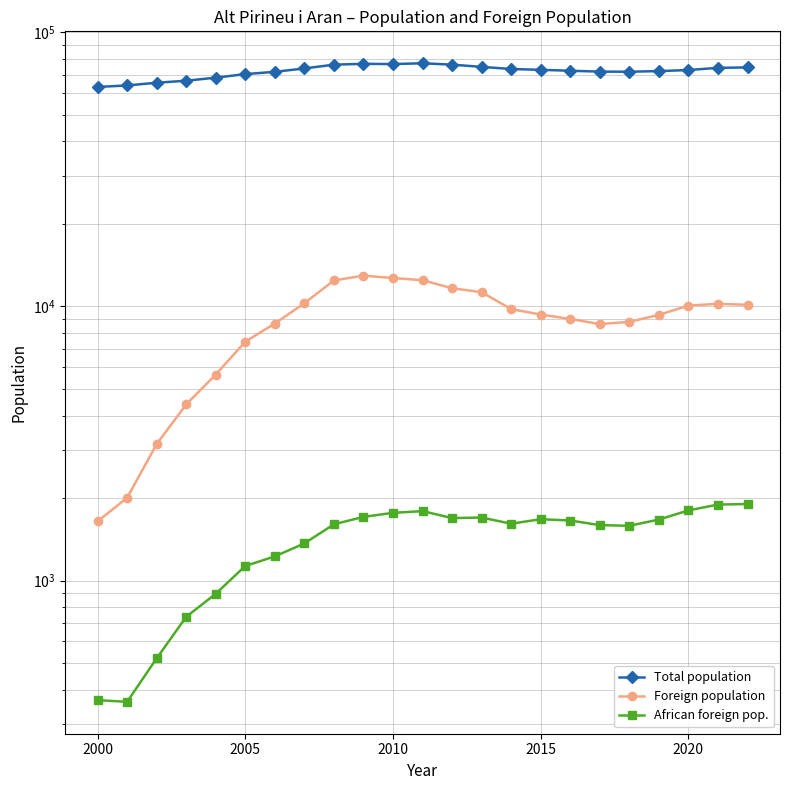

True or false: Foreign population and African foreign pop. cross at least once.

False